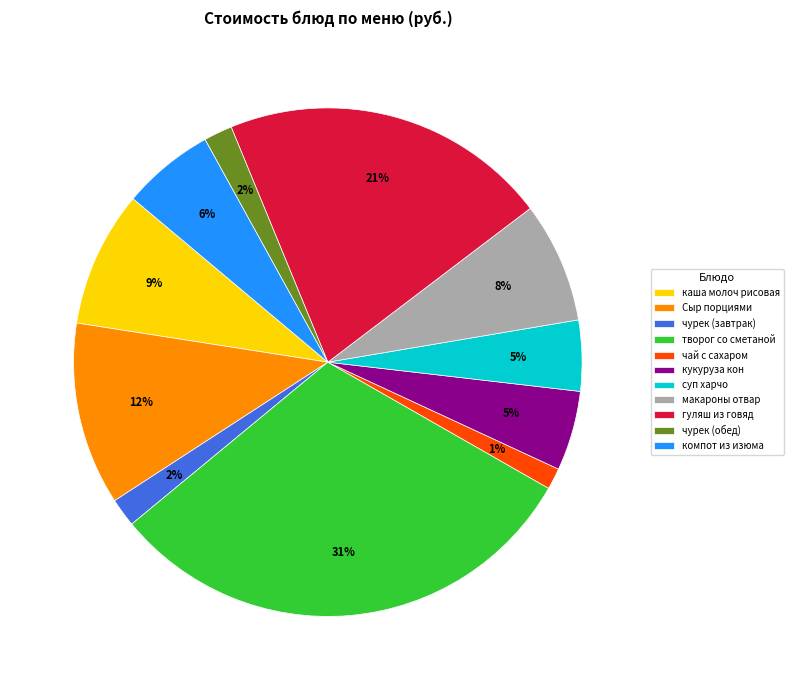

To the nearest percent, what portion does чай с сахаром represent?

1%